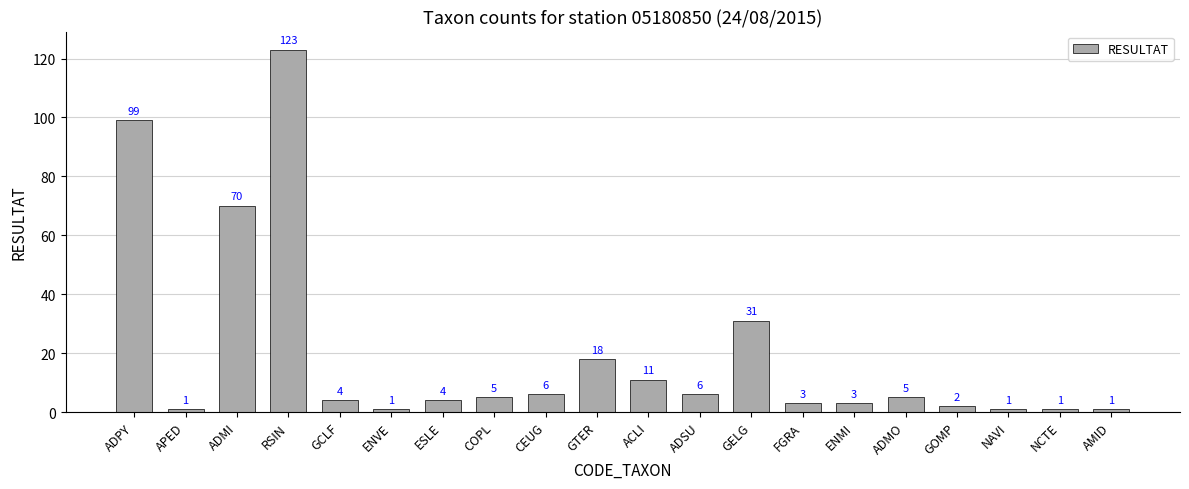

What position from the right is NCTE?

2